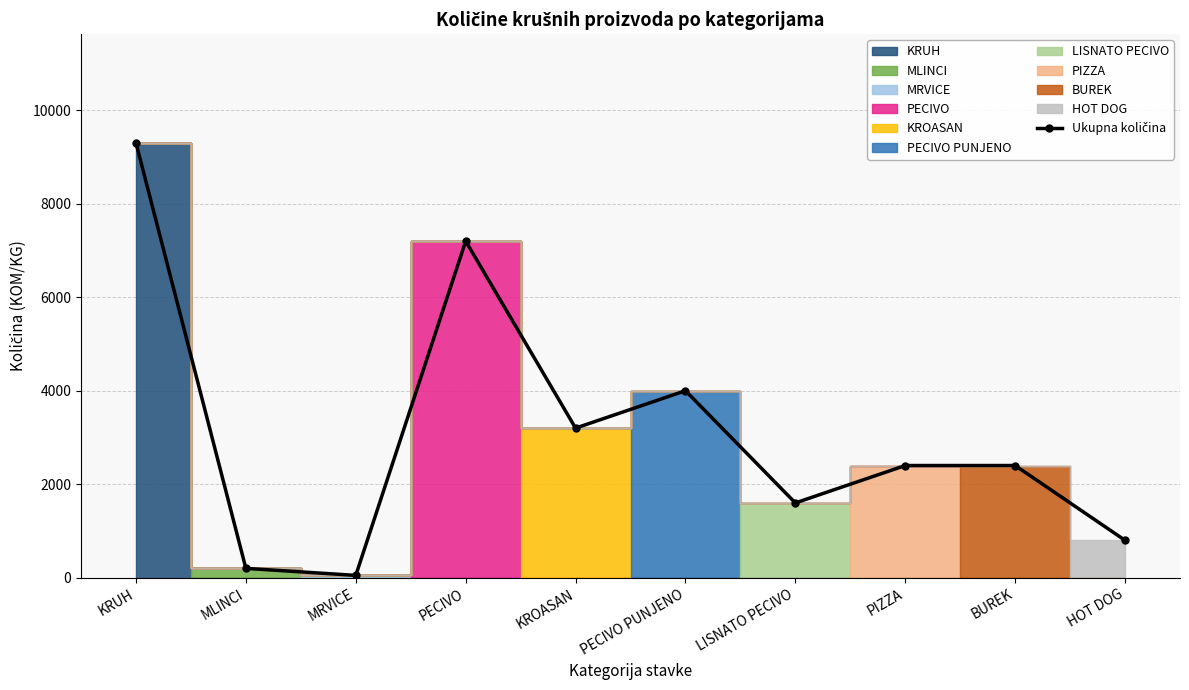

How many points are higher than both their immediate neighbors (excluding endpoints)?

2